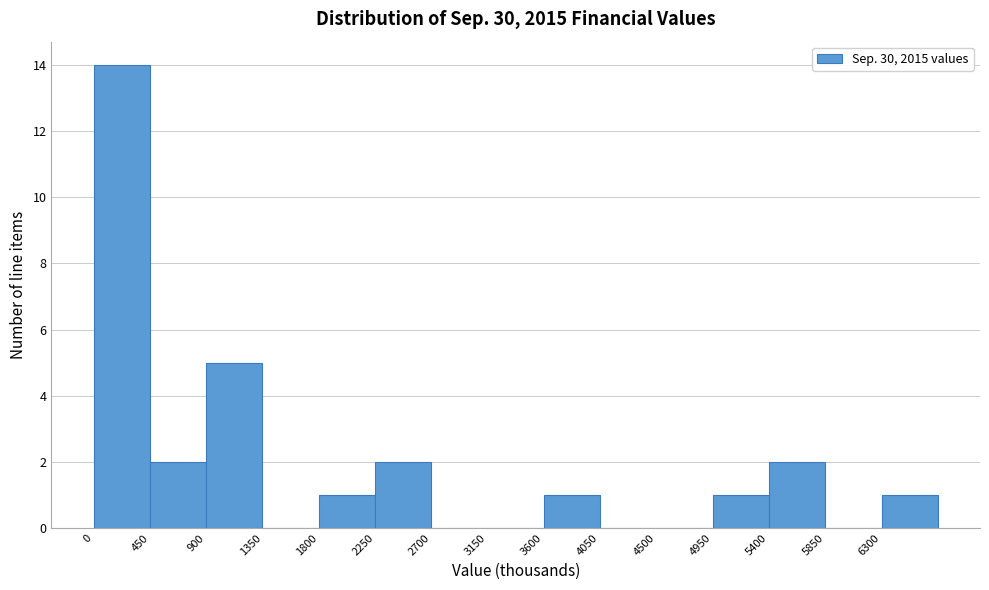

Over which range of the x-axis is the bar tallest?

0 to 450